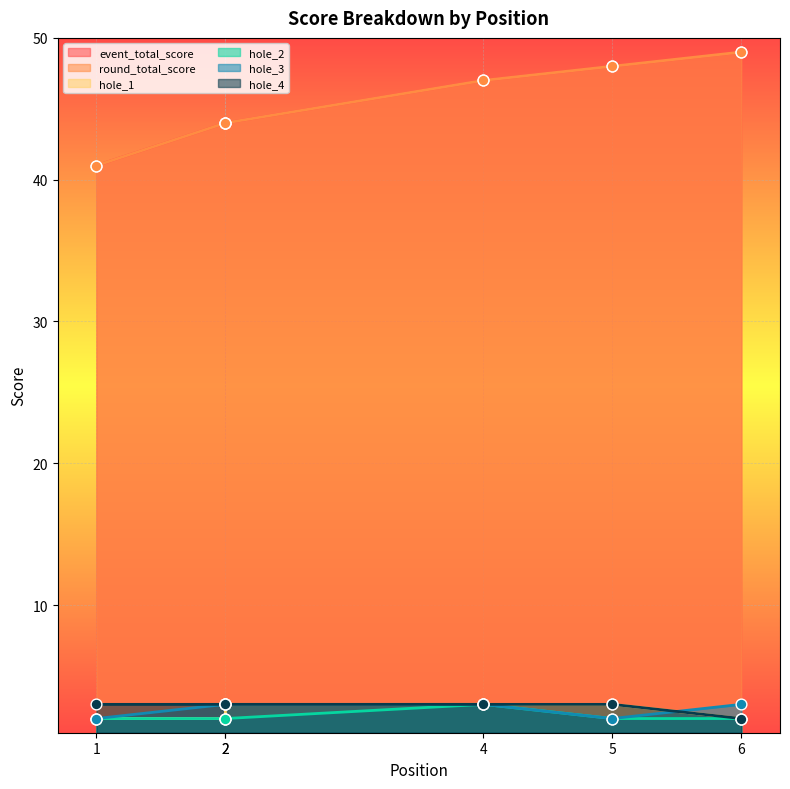

What is the total value across all series at 2?

98